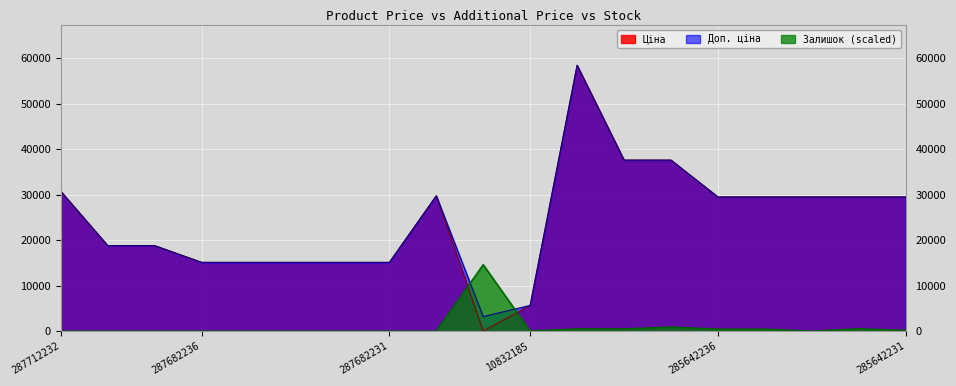

How many positive values does the Залишок series have?

9